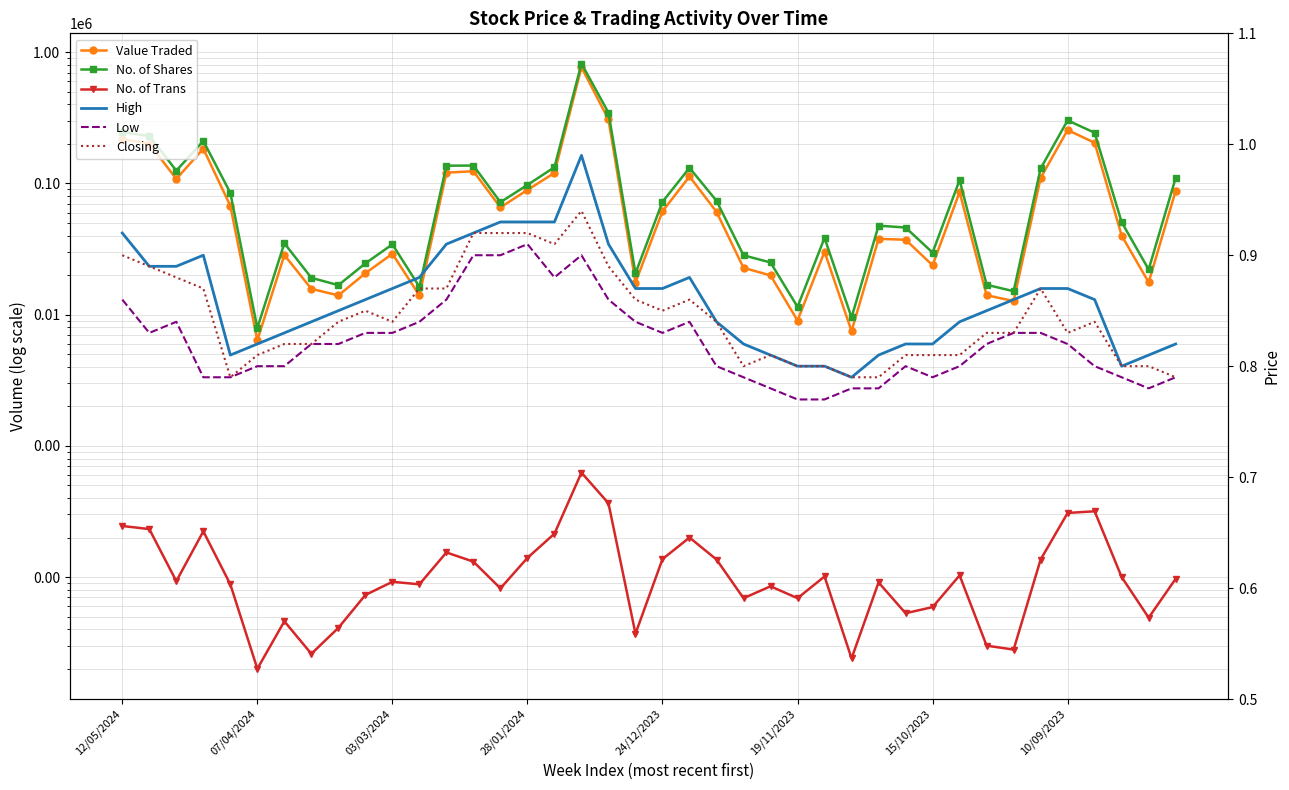

What value does the No. of Shares series have at 32?

16888.0